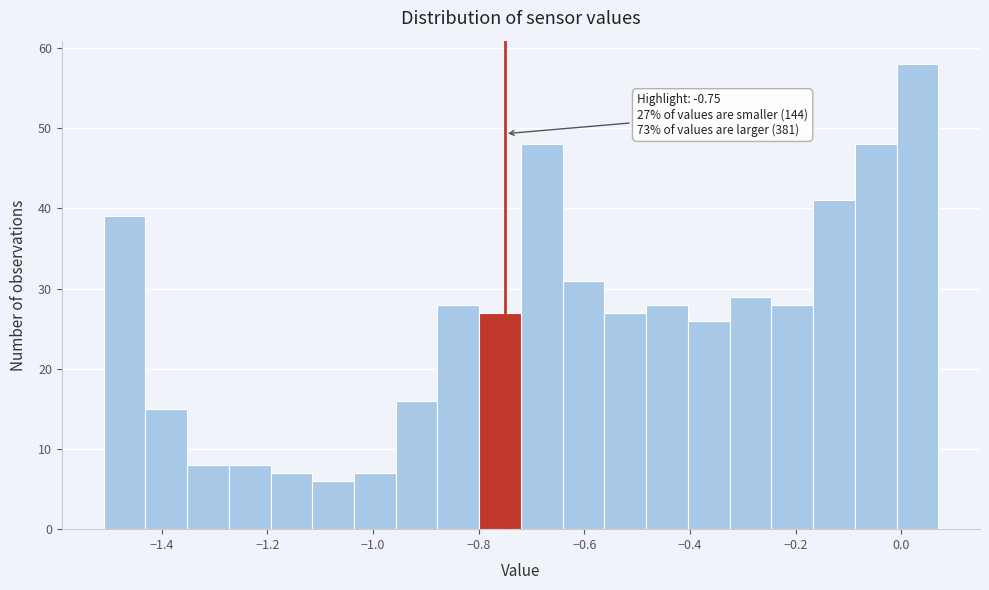

Around what value on the x-axis is the tallest bar? Give the approximate position of its centre, as read against the axis.

0.04